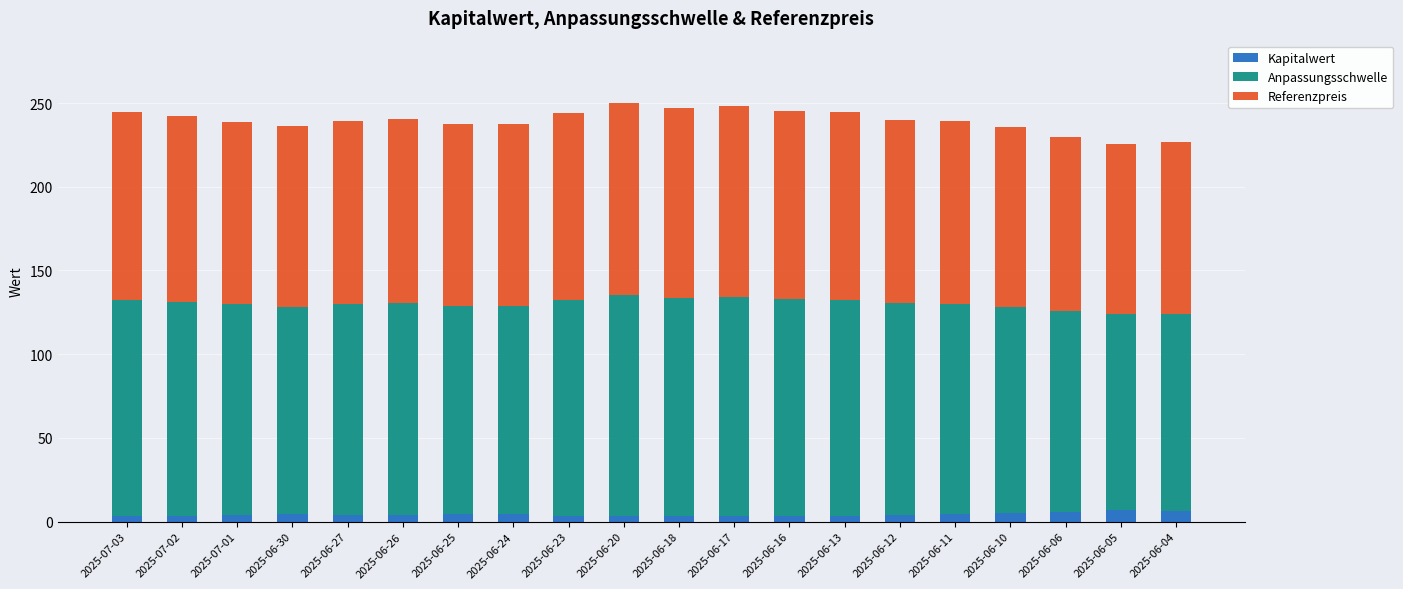

What is the highest value of the Kapitalwert series?

6.8